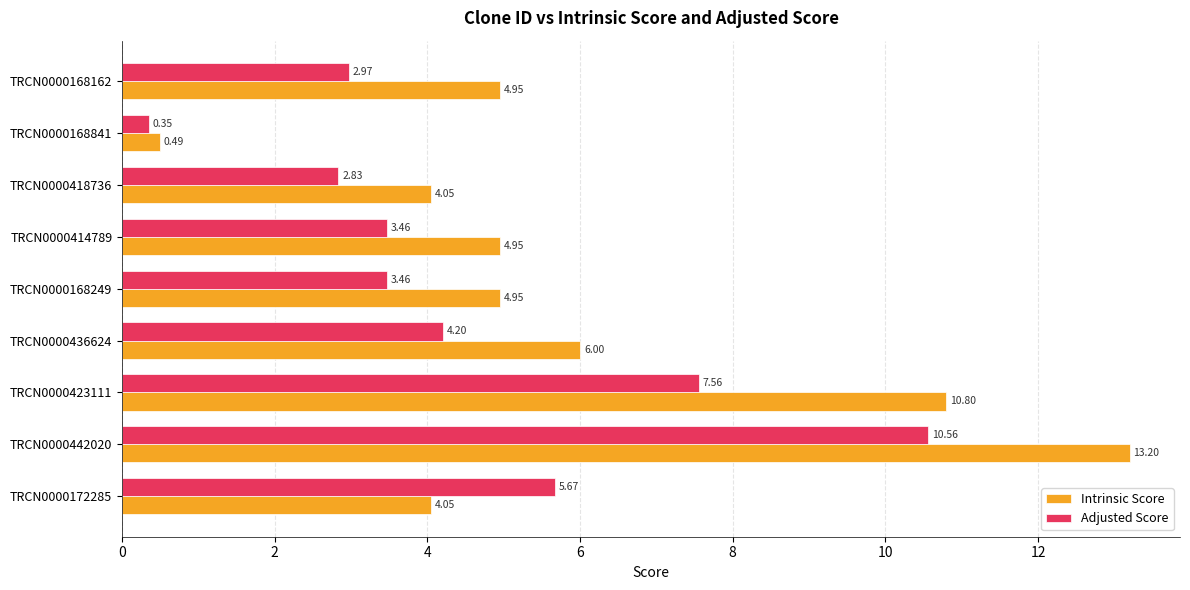

How many data points in Adjusted Score are above 3?

6